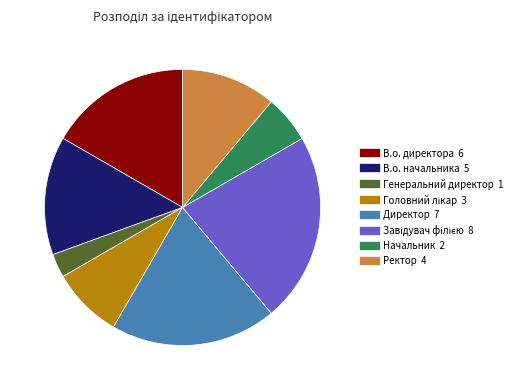

Count the number of slices in the pie.

8